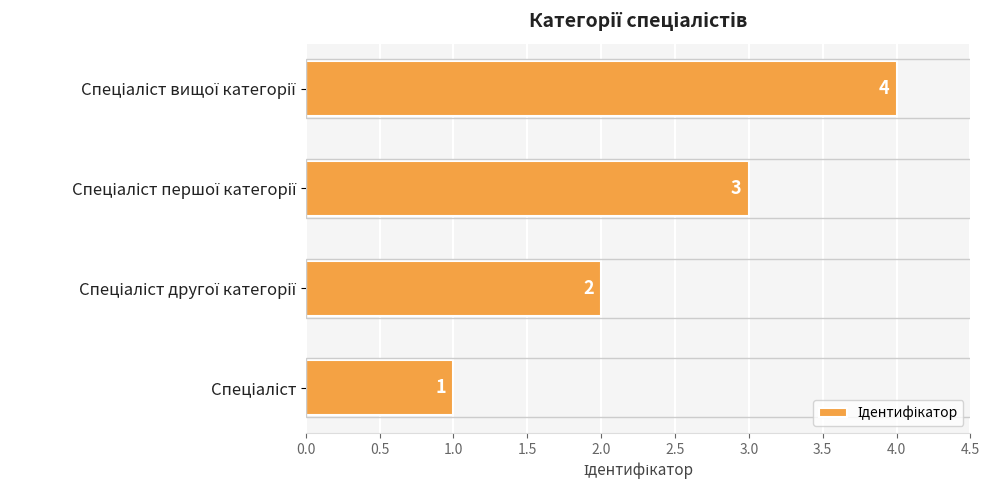

What is the sum of all values?

10